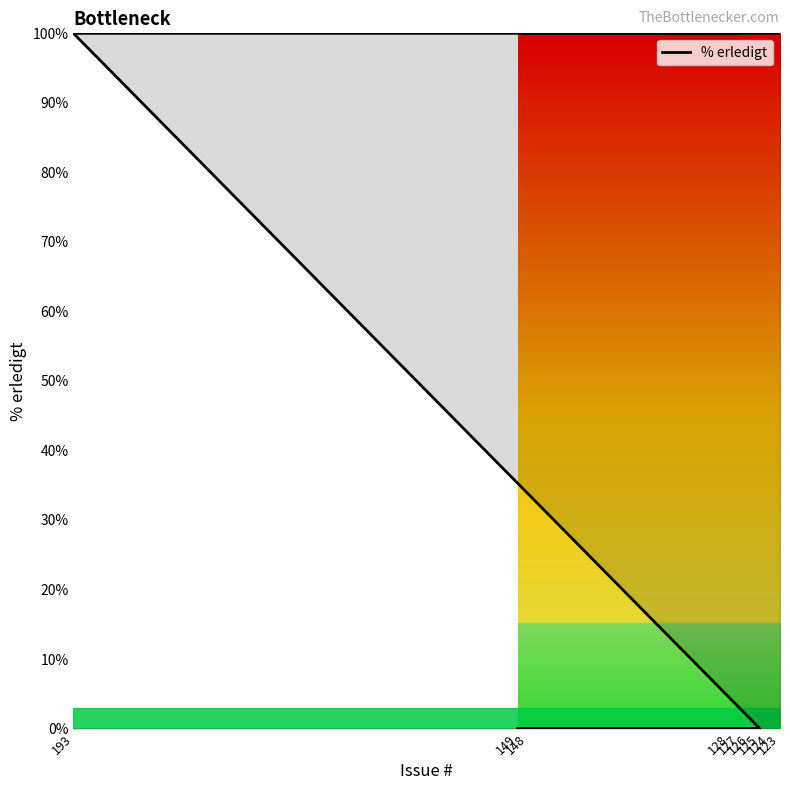

What is the sum of the values at 125 and 148?

100